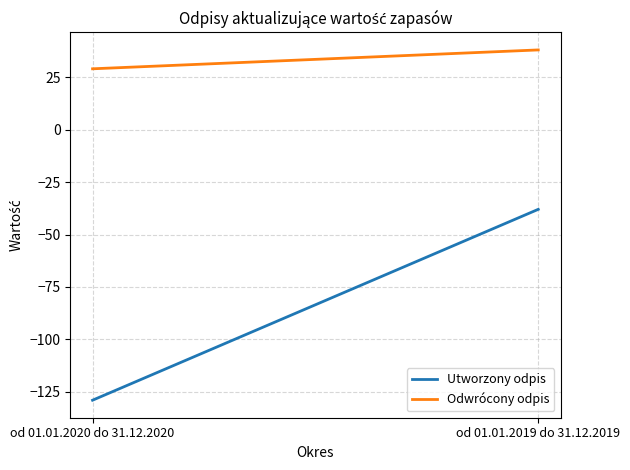

What is the value of the Utworzony odpis point at the 2nd from the left?

-38